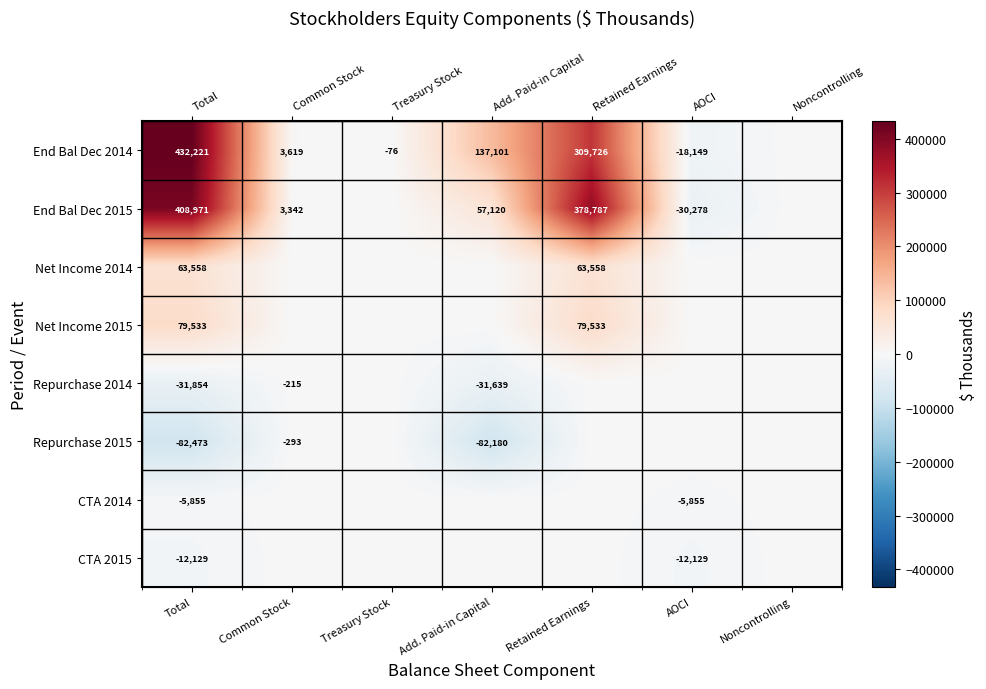

How many positive values does the Net Income 2015 series have?

2